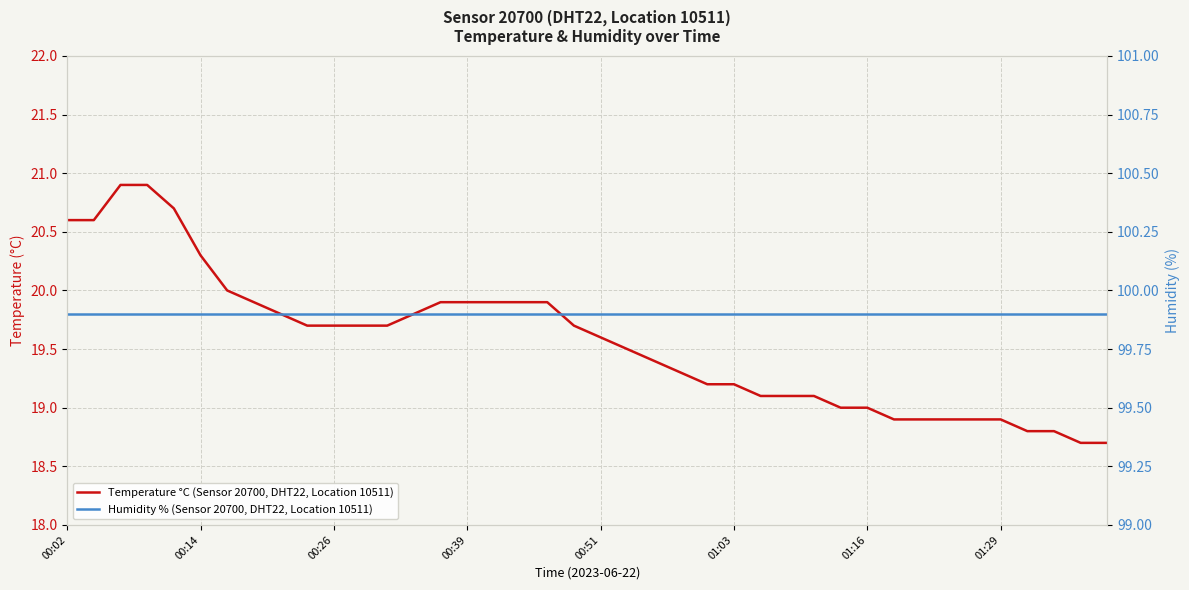

At how many categories does at least one series exceed 61?

40